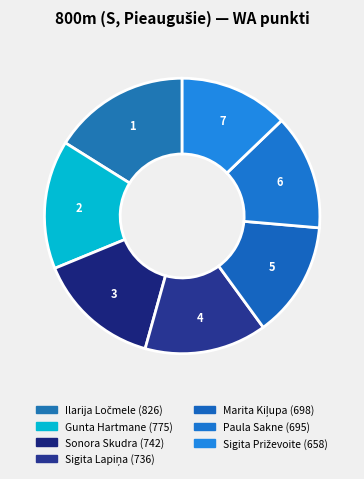

What is the total percentage of Sigita Priževoite and Paula Sakne?

26.4%